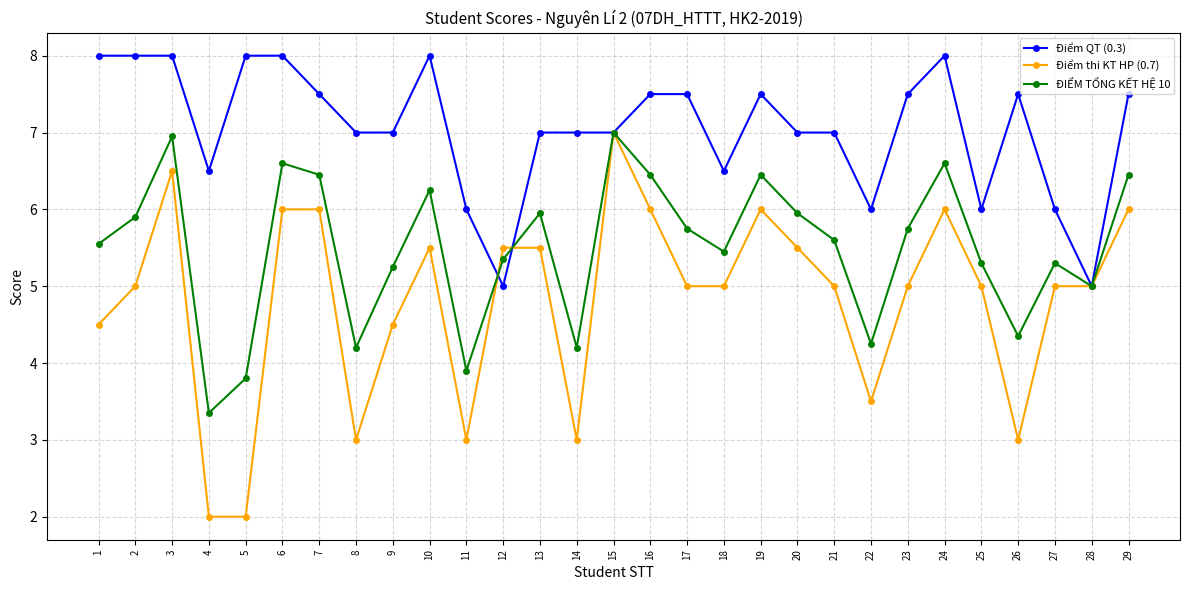

What is the spread (max minus min) of values at 22?

2.5